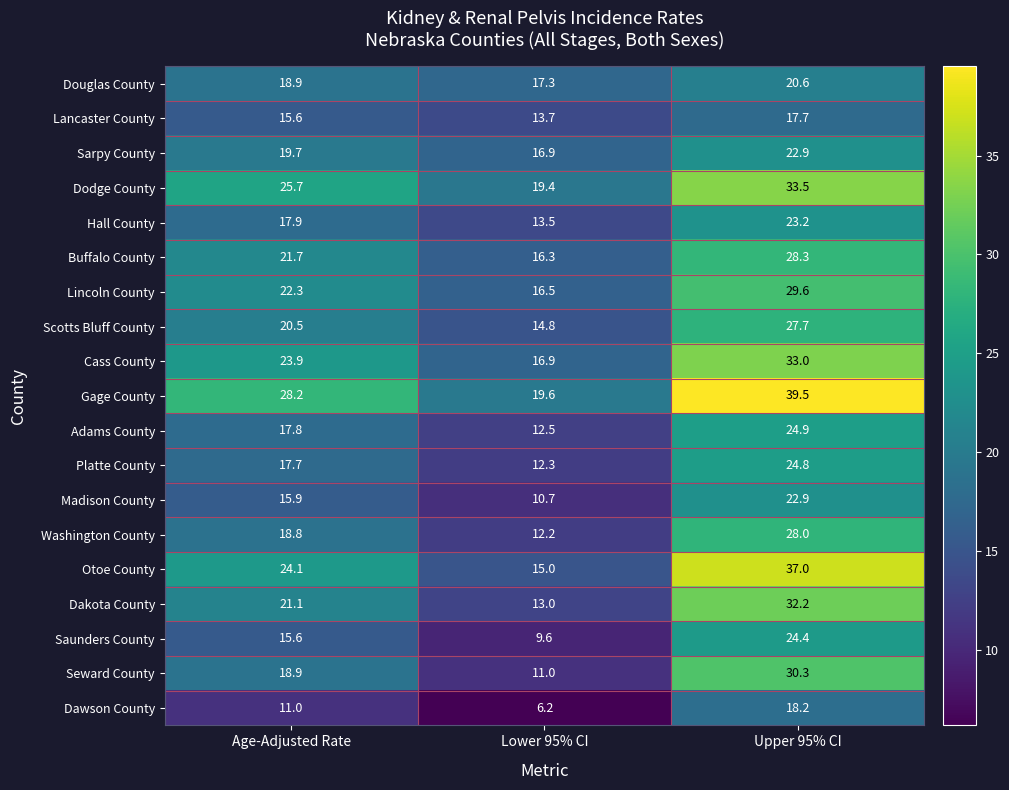

Which category has the lowest value across all series?

Lower 95% CI